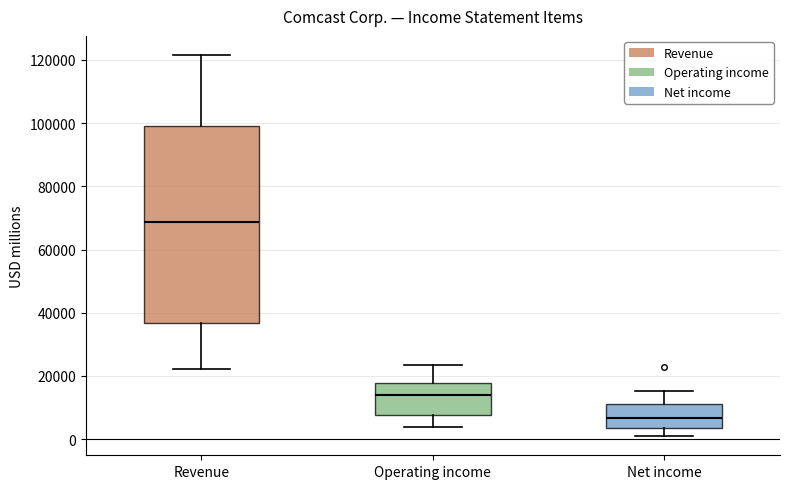

Reading left to right, read every box against the y-axis: the position of its median line, the range the box covers, and the ends of its whiskers. The values are not printed on the chart, so give them approximately, as read against the axis.

Revenue: median 68000, box 36000 to 100000, whiskers 22000 to 122000
Operating income: median 14000, box 8000 to 18000, whiskers 4000 to 24000
Net income: median 6000, box 4000 to 12000, whiskers 0 to 16000